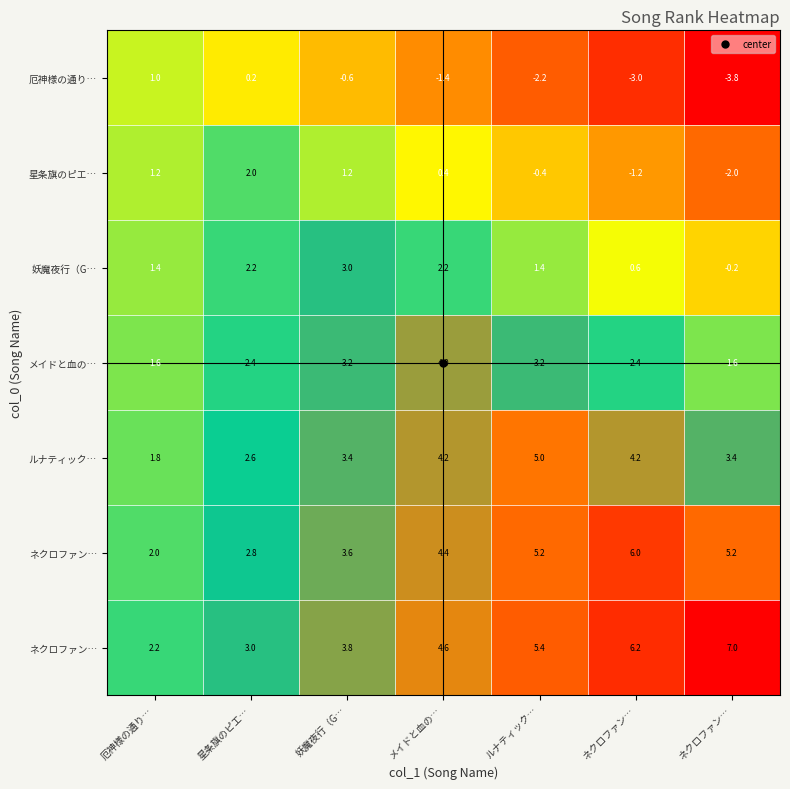

Which category has the lowest value across all series?

ネクロファン…